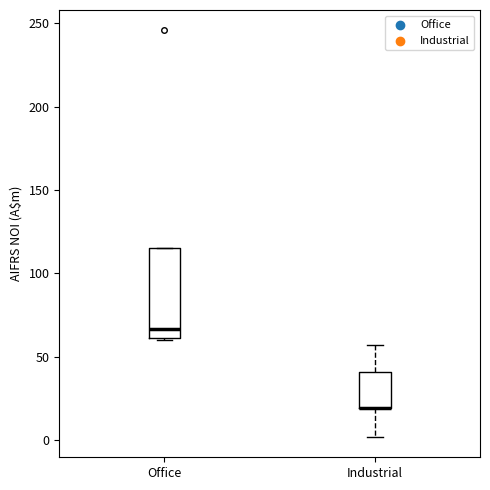

Which box is the tallest, from its lower edge to its upper edge?

Office